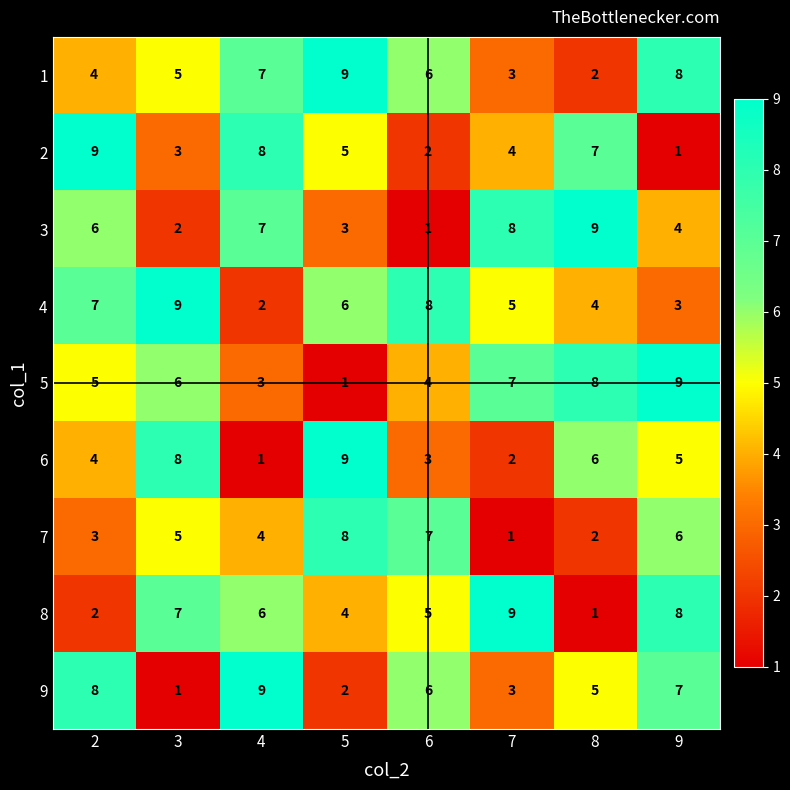

Where is 2 nearest to the value 5?

5